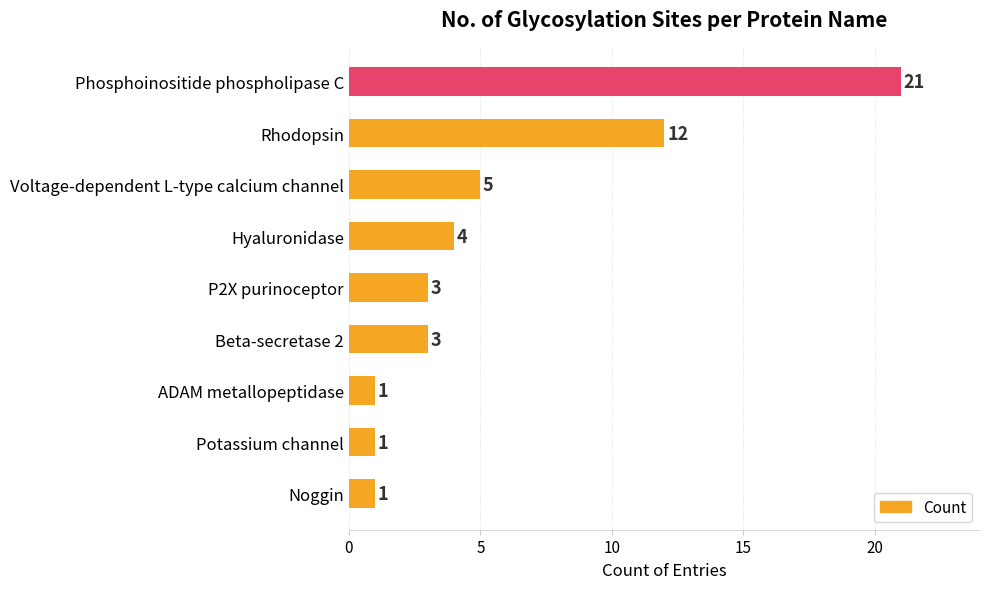

What is the sum of the values at Rhodopsin and Beta-secretase 2?

15